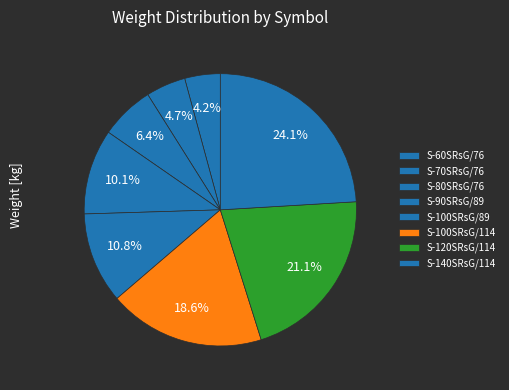

How many slices are in this pie chart?

8